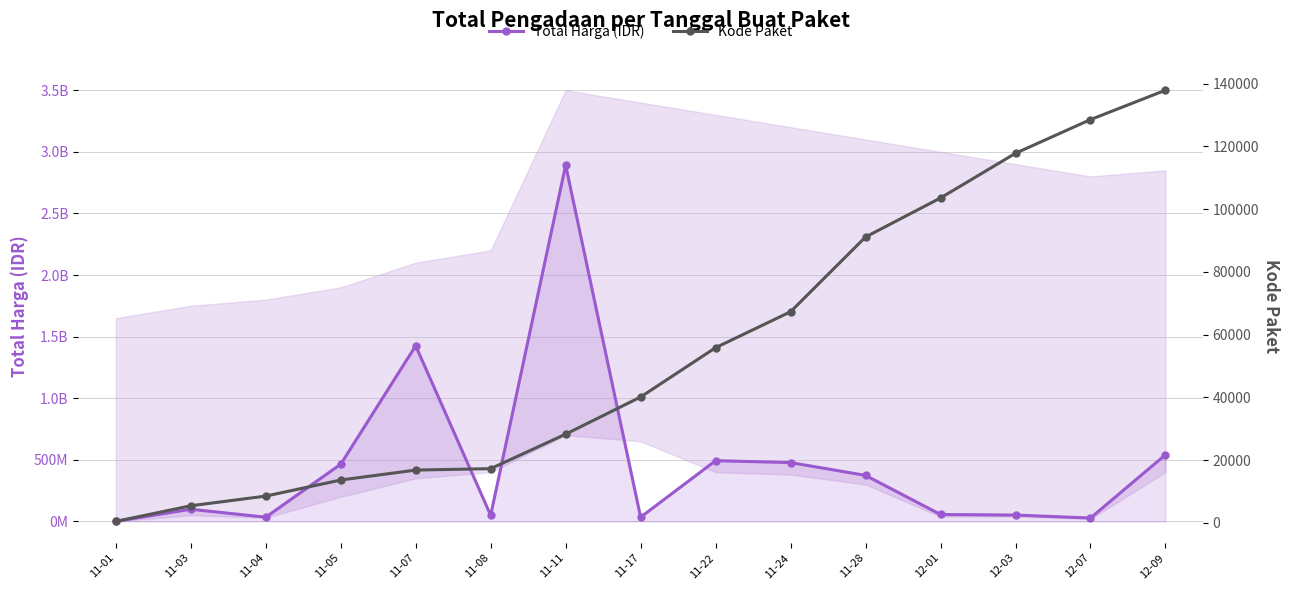

What is the difference between the highest and lowest values at 12-03?

51483217